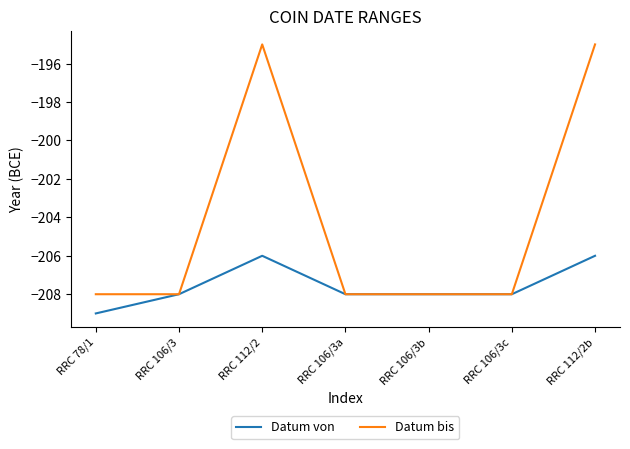

The value of Datum bis at RRC 106/3b is -374. True or false?

False